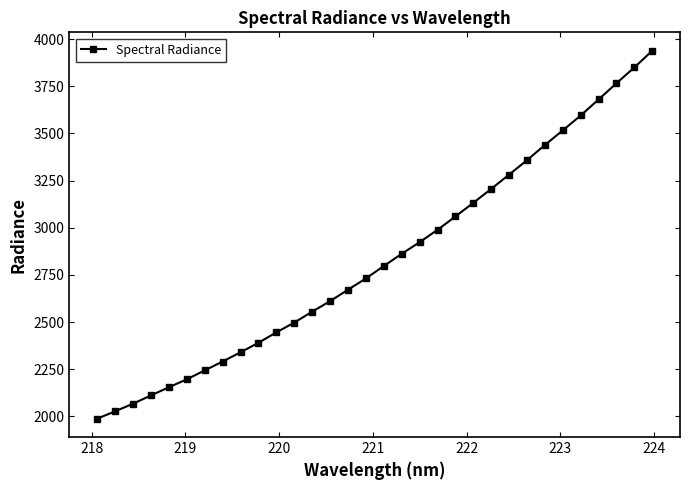

What is the minimum value shown in the chart?

1988.4